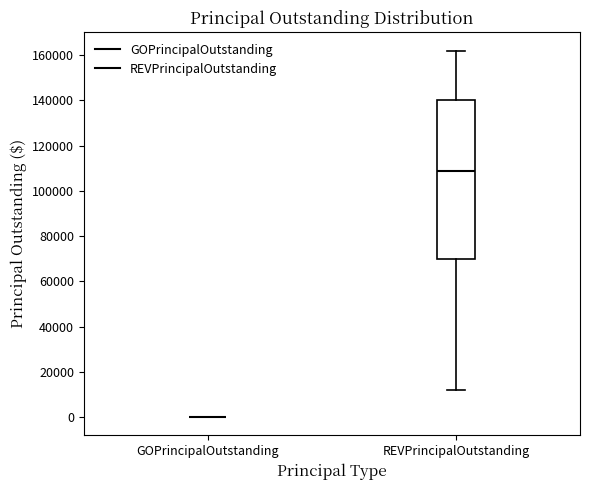

Comparing the boxes themselves (not the whiskers), which one is the tallest?

REVPrincipalOutstanding